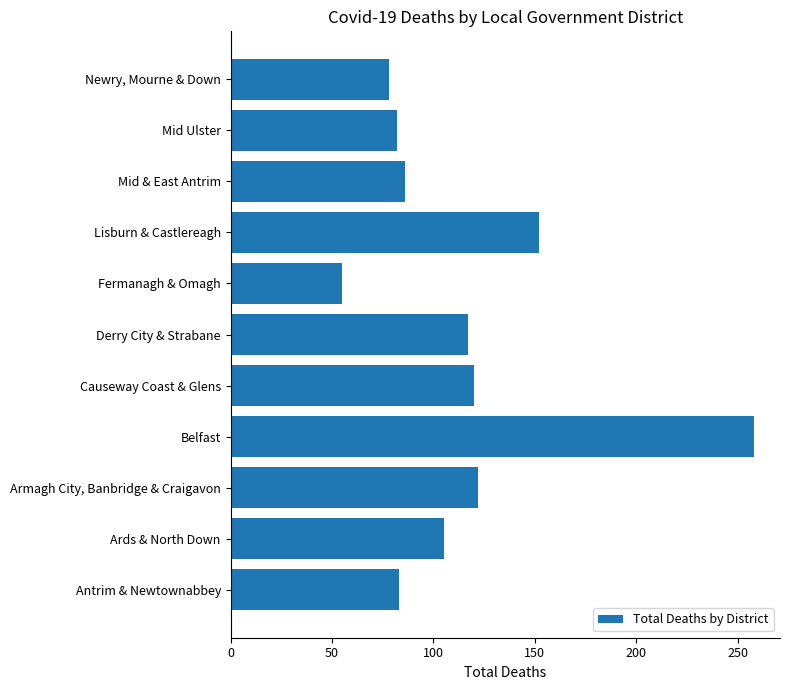

What is the average value?

114